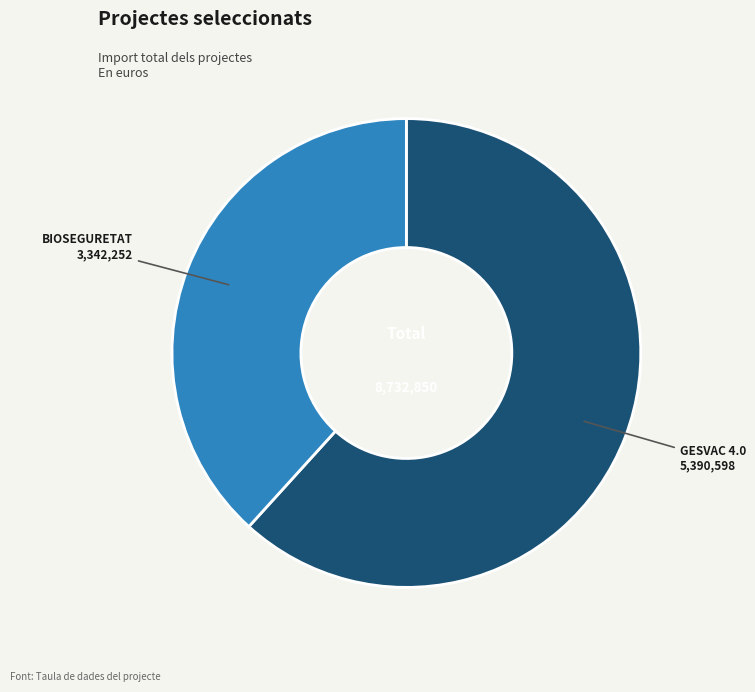

How many slices are in this pie chart?

2